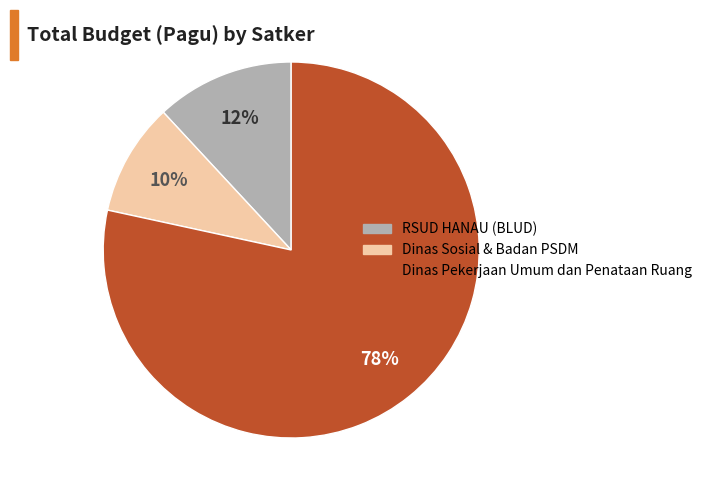

To the nearest percent, what is the average slice percentage?

33%